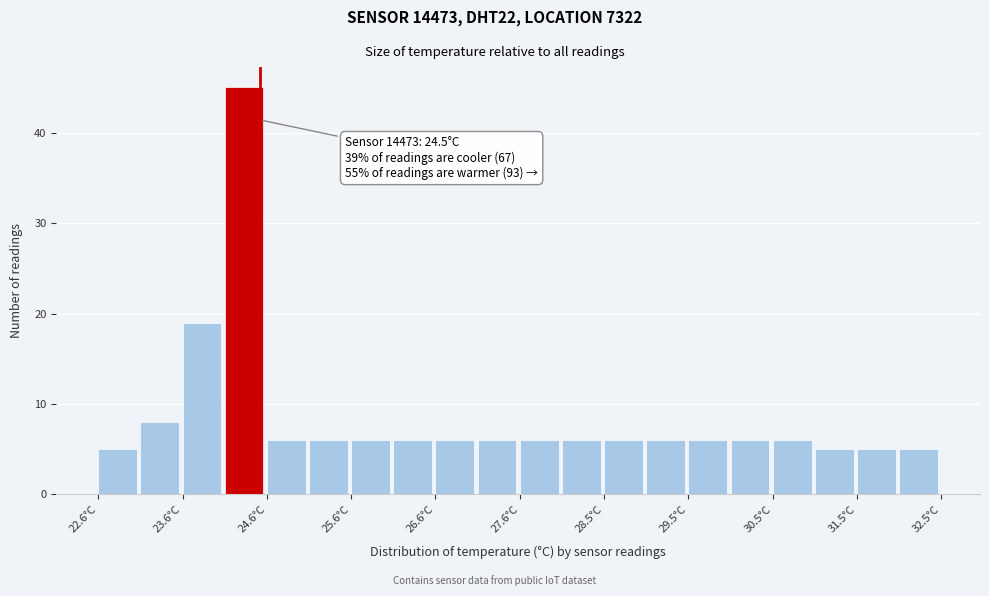

Over which range of the x-axis is the bar tallest?

24.1 to 24.6